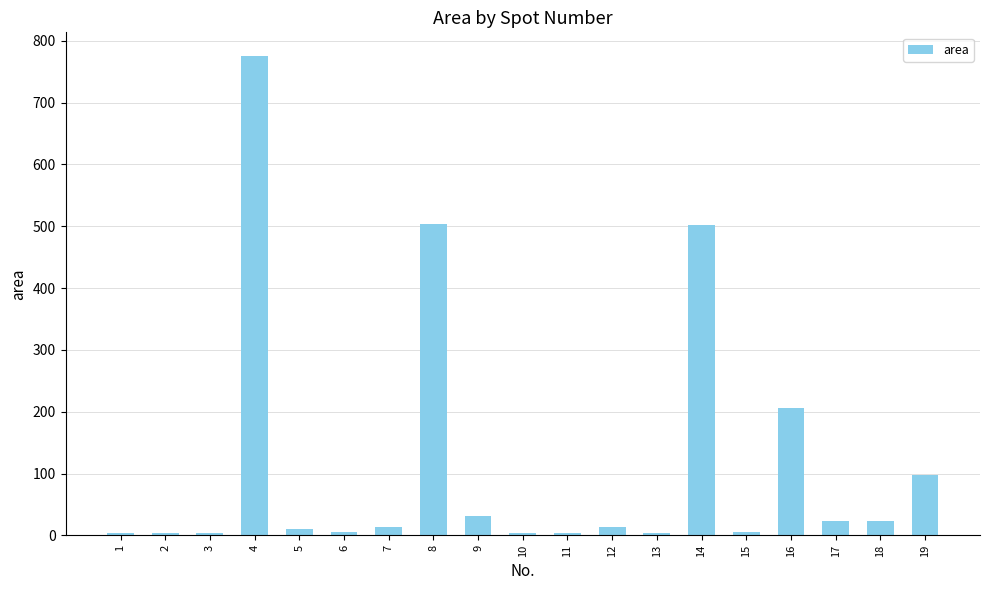

What is the maximum value shown in the chart?

775